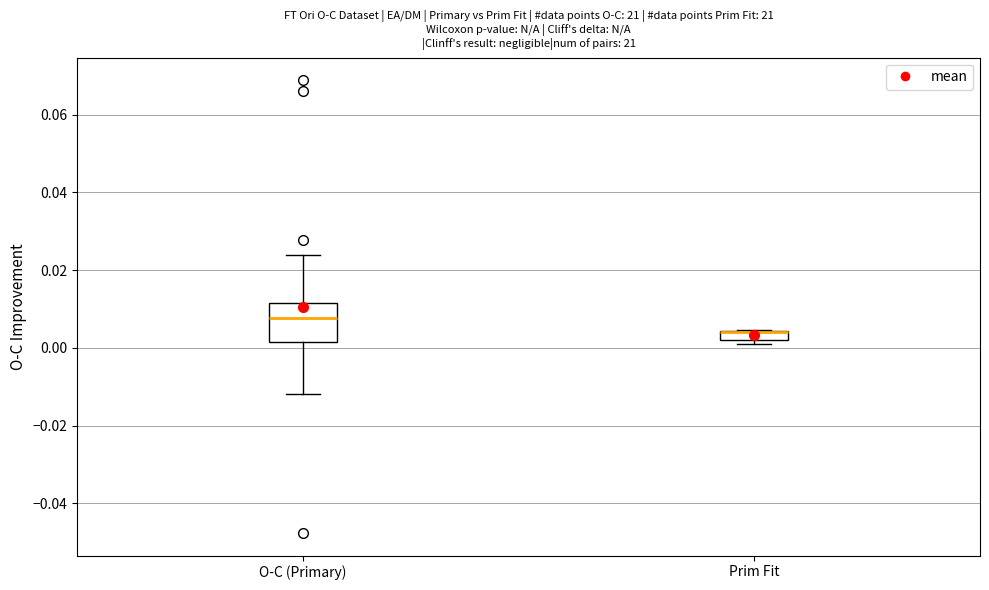

Which box is the tallest, from its lower edge to its upper edge?

O-C (Primary)